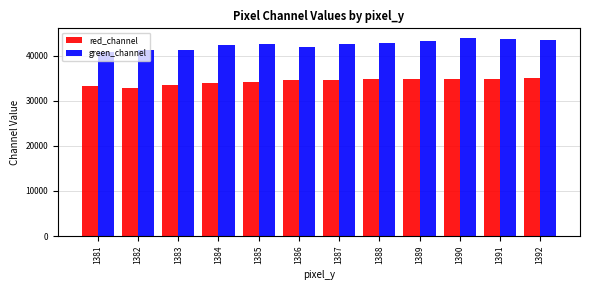

At how many categories does at least one series exceed 34898?

12